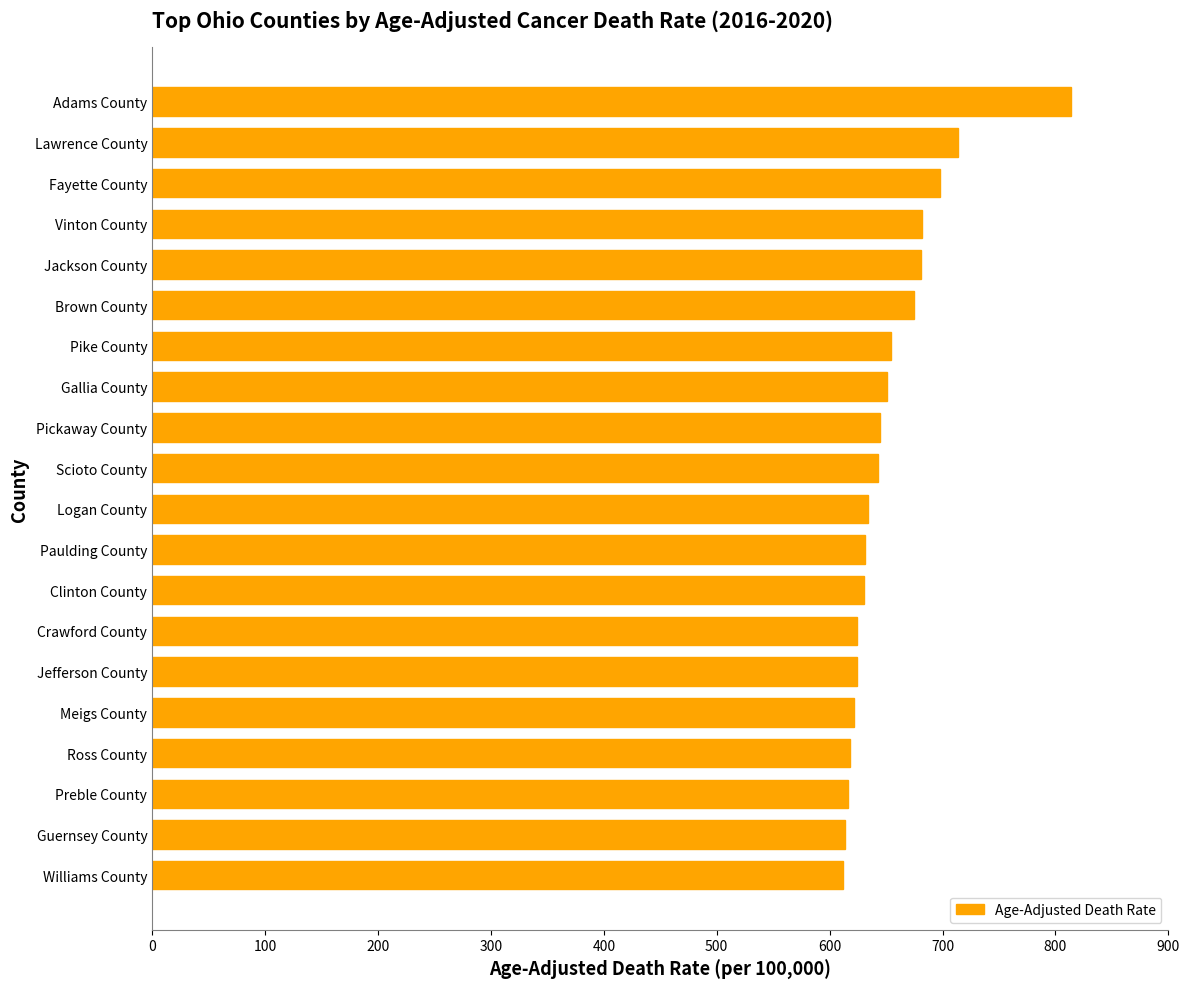

Is it true that the value at Guernsey County is 613.8?

True